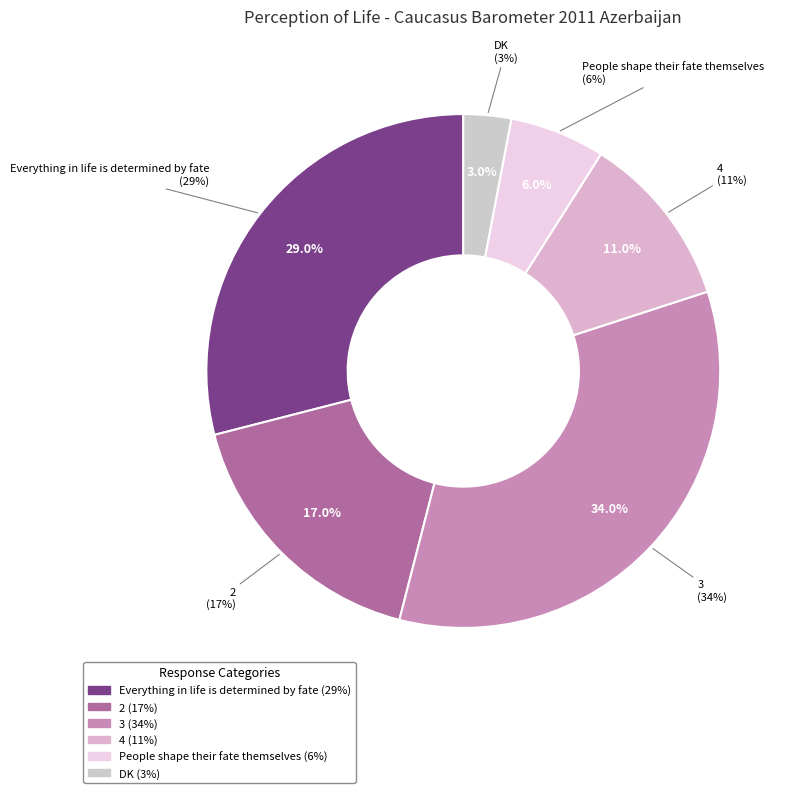

Does 4 account for over 50% of the chart?

No